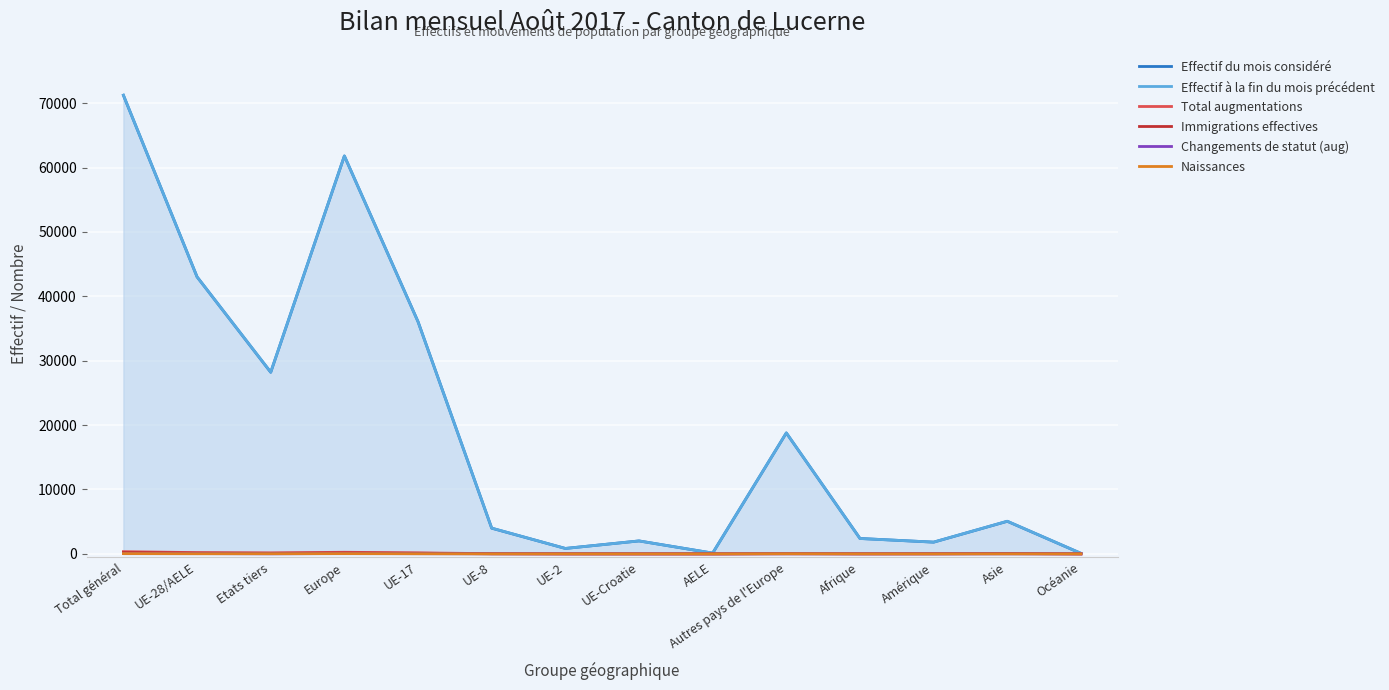

What is the difference between the maximum and minimum values in the Immigrations effectives series?

206